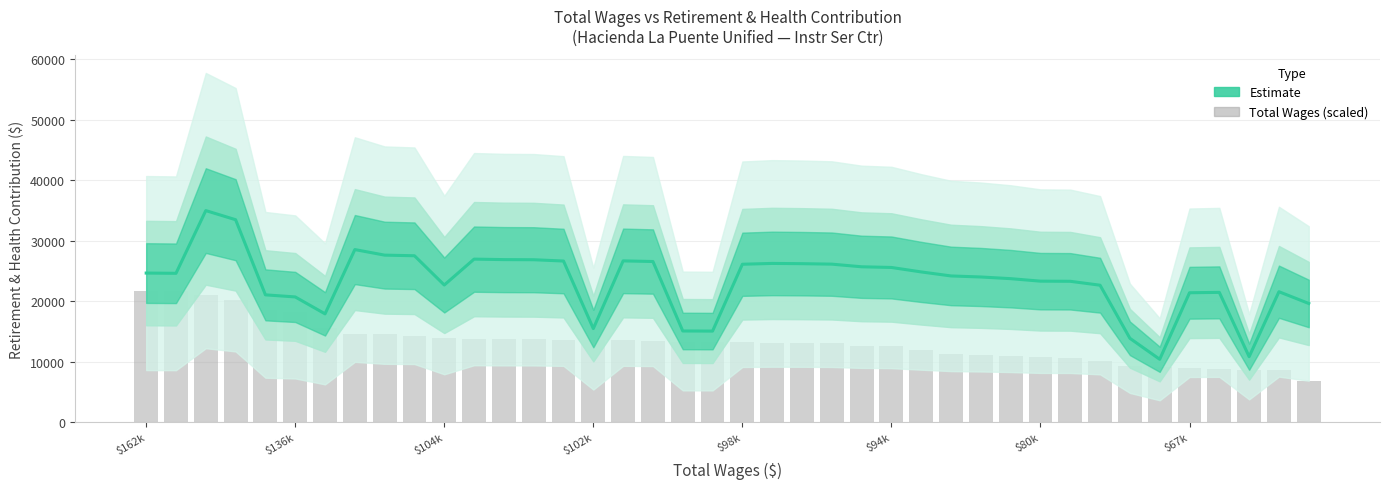

Reading left to right, list all the values displayed in this chart.

Retirement & Health Contribution: 24669.0	24629.0	34993.0	33486.0	21070.0	20725.0	17929.0	28551.0	27632.0	27531.0	22694.0	26973.0	26892.0	26873.0	26658.0	15493.0	26683.0	26578.0	15100.0	15080.0	26127.0	26262.0	26221.0	26144.0	25707.0	25595.0	24857.0	24193.0	24021.0	23745.0	23332.0	23309.0	22661.0	13890.0	10421.0	21416.0	21479.0	10850.0	21589.0	19644.0
Total Wages (scaled): 21688.4	21646.8	21088.4	20220.3	18525.7	18225.7	15570.0	14622.3	14523.1	14309.9	13976.7	13811.1	13733.7	13699.9	13646.3	13618.9	13534.8	13444.0	13265.1	13244.7	13199.7	13175.2	13118.8	13049.7	12668.3	12577.3	11931.6	11331.9	11206.7	10939.5	10731.5	10583.2	10079.9	9283.7	9126.0	8954.0	8876.1	8720.5	8676.0	6897.2